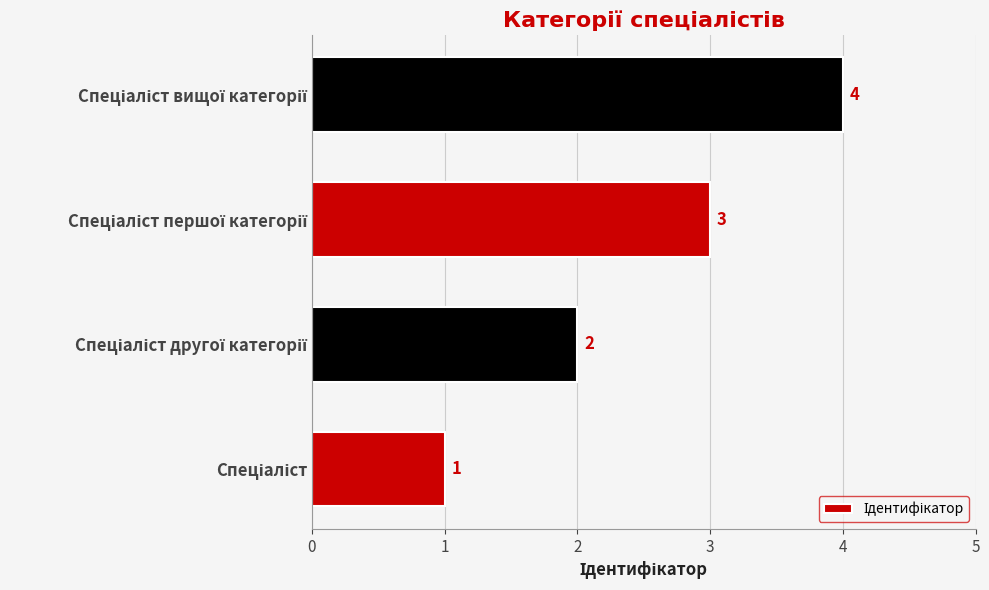

Count the values in the range 2 to 4.

3